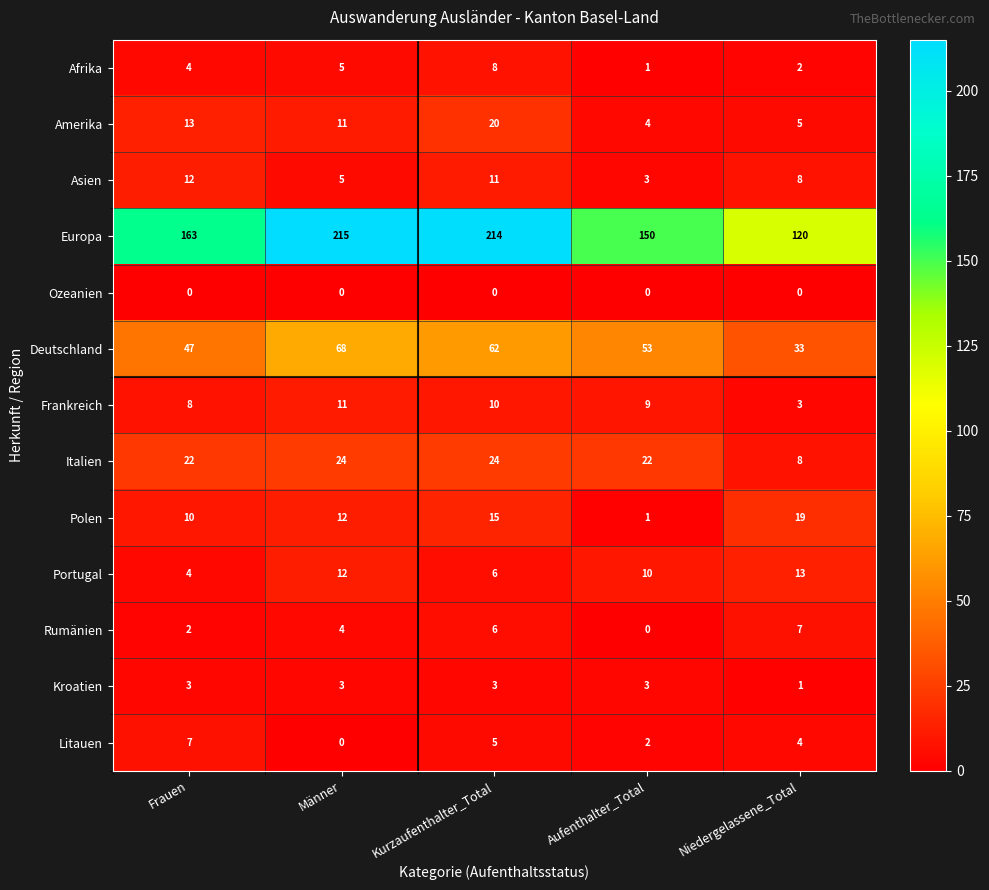

How many series are shown in this chart?

13